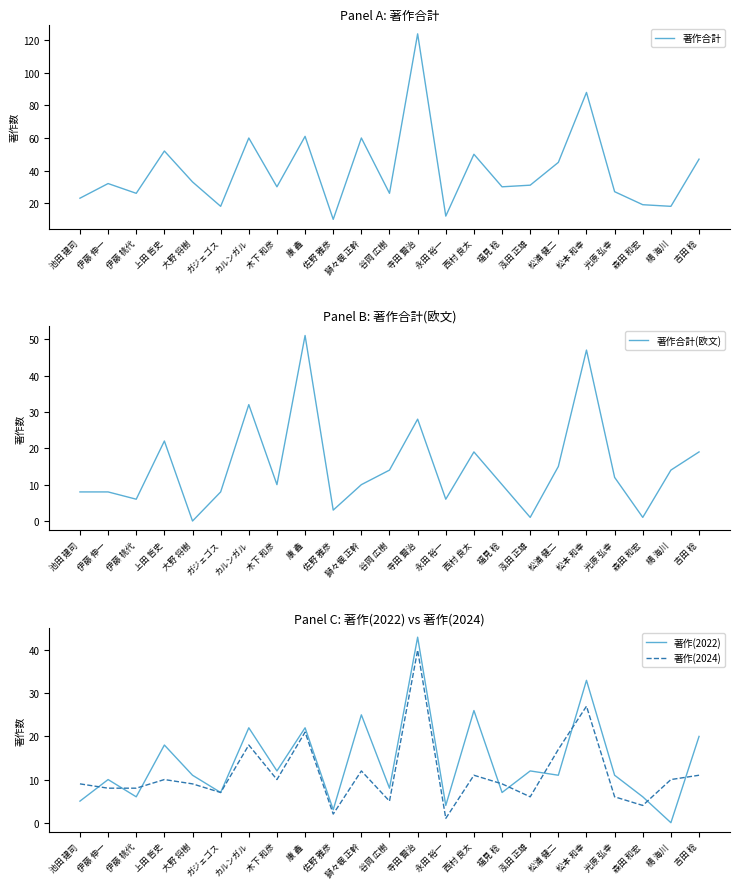

What are all the series names shown in the legend?

著作合計, 著作合計(欧文), 著作(2022), 著作(2024)